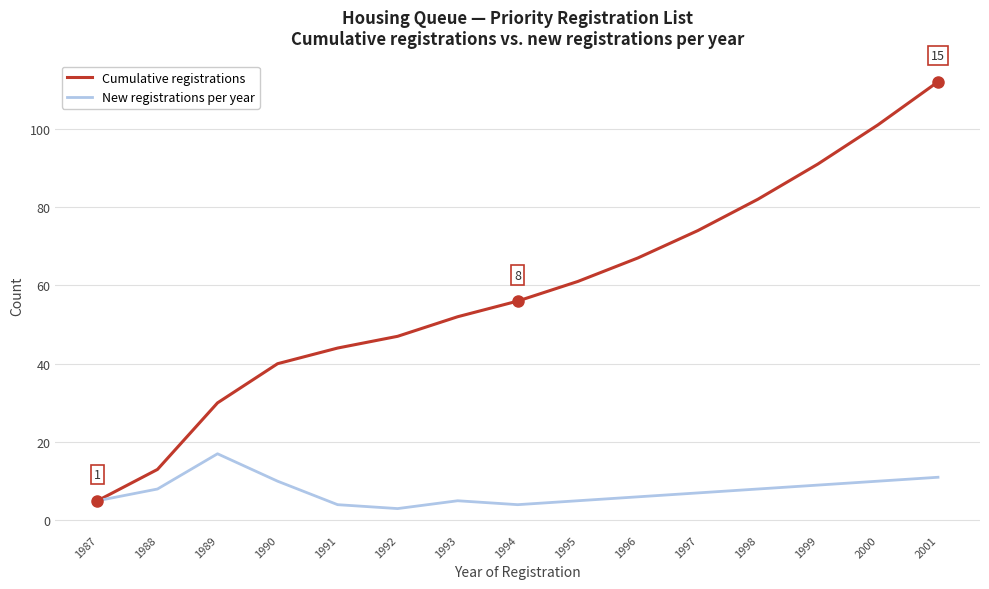

At which category does New registrations per year reach its first local valley?

1992